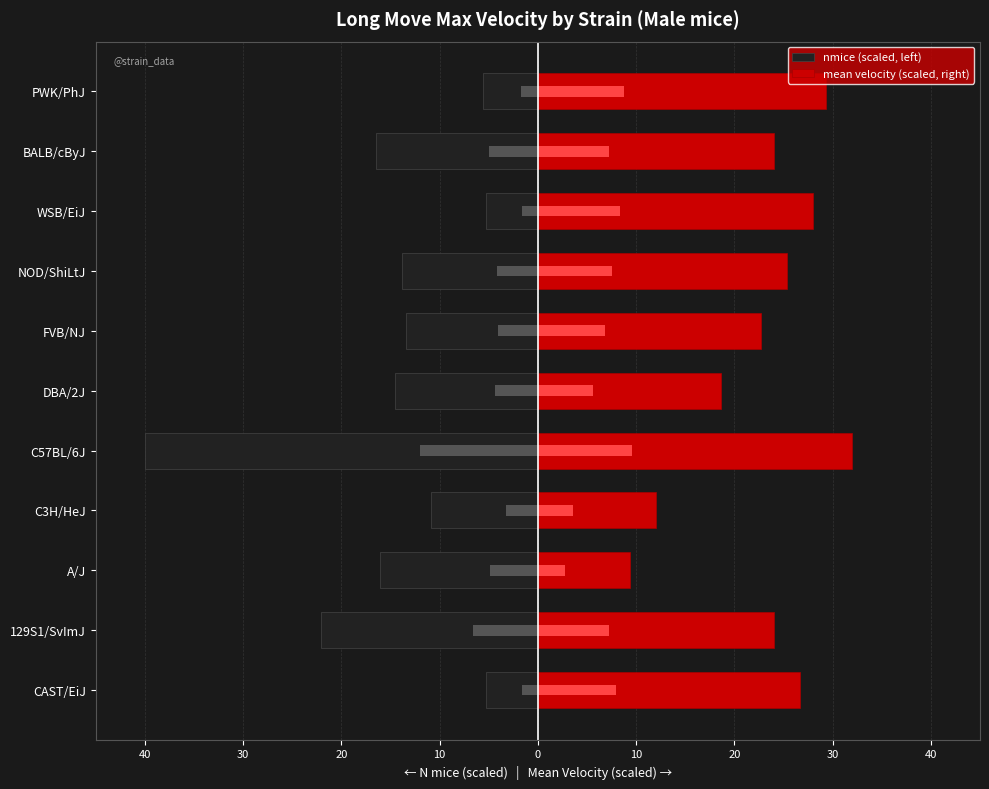

What is the total value across all series at 40?

21.4